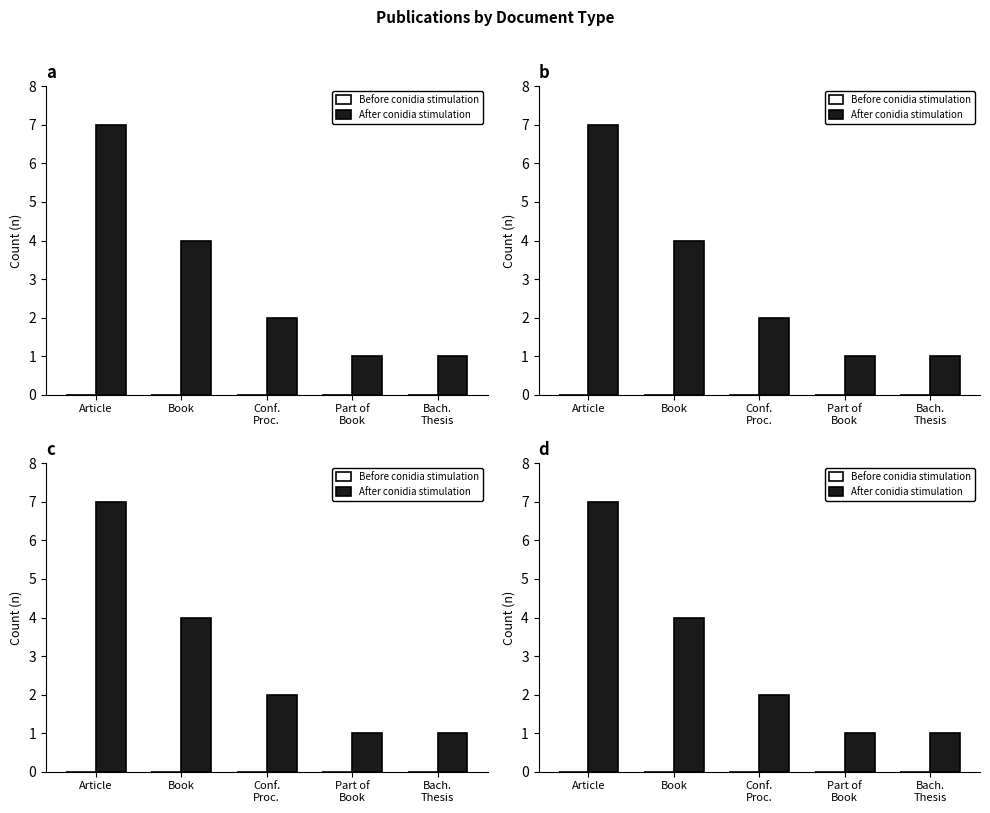

Reading left to right, list all the values displayed in this chart.

Before conidia stimulation: 0	0	0	0	0
After conidia stimulation: 7	4	2	1	1